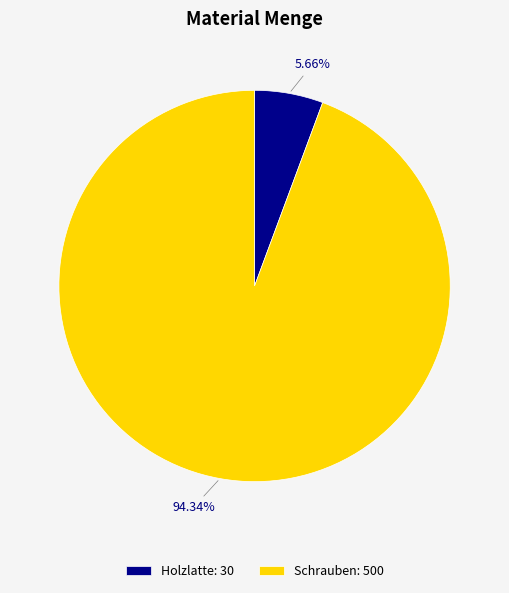

To the nearest percent, what is the average slice percentage?

50%